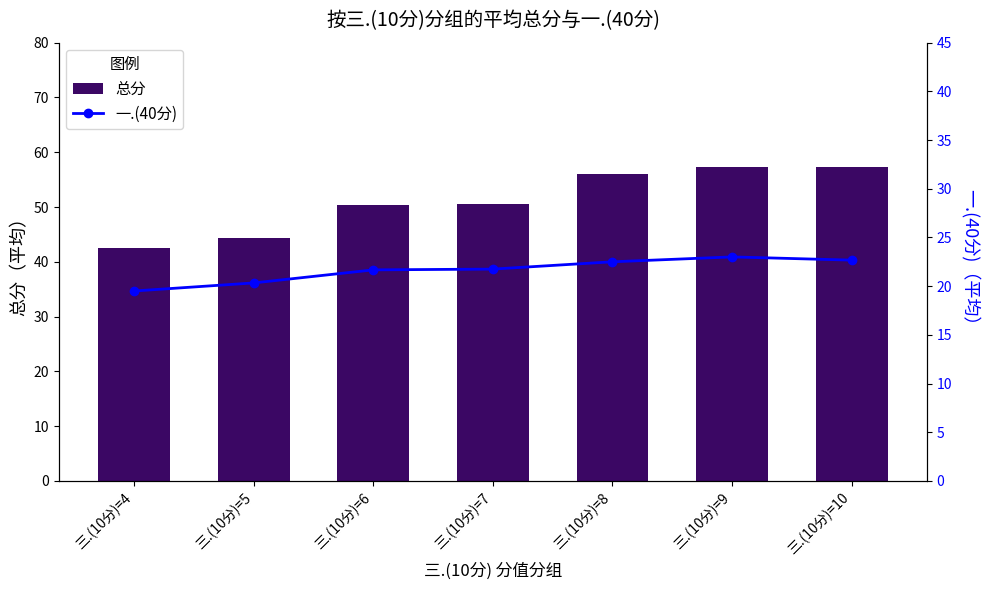

Reading left to right, extract all data points from this chart.

总分: 42.5	44.3	50.3	50.6	56.1	57.3	57.3
一.(40分): 19.5	20.3	21.7	21.8	22.5	23.0	22.7